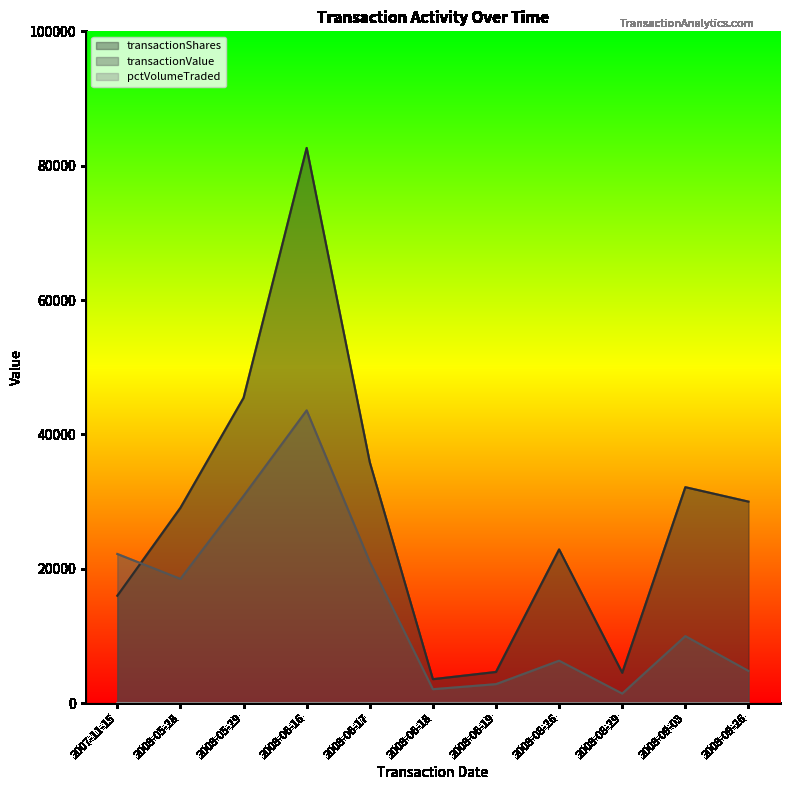

At which label does transactionShares first exceed 29082?

2008-05-29